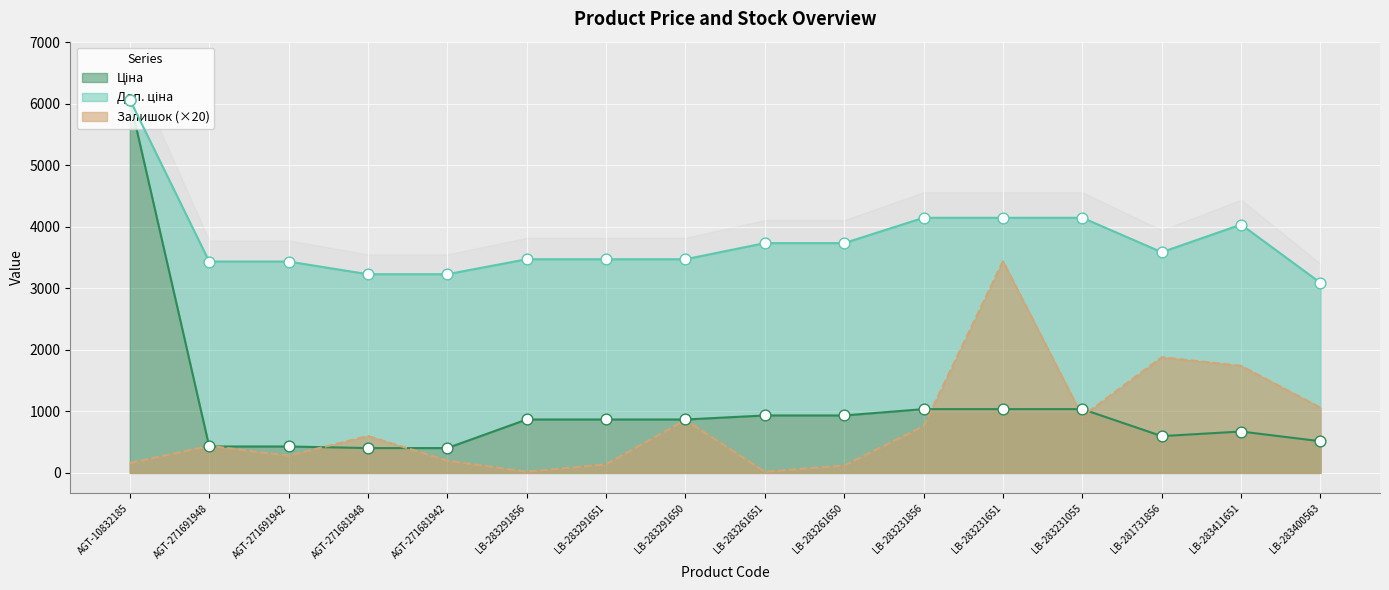

Which series contains the lowest Y value?

Залишок